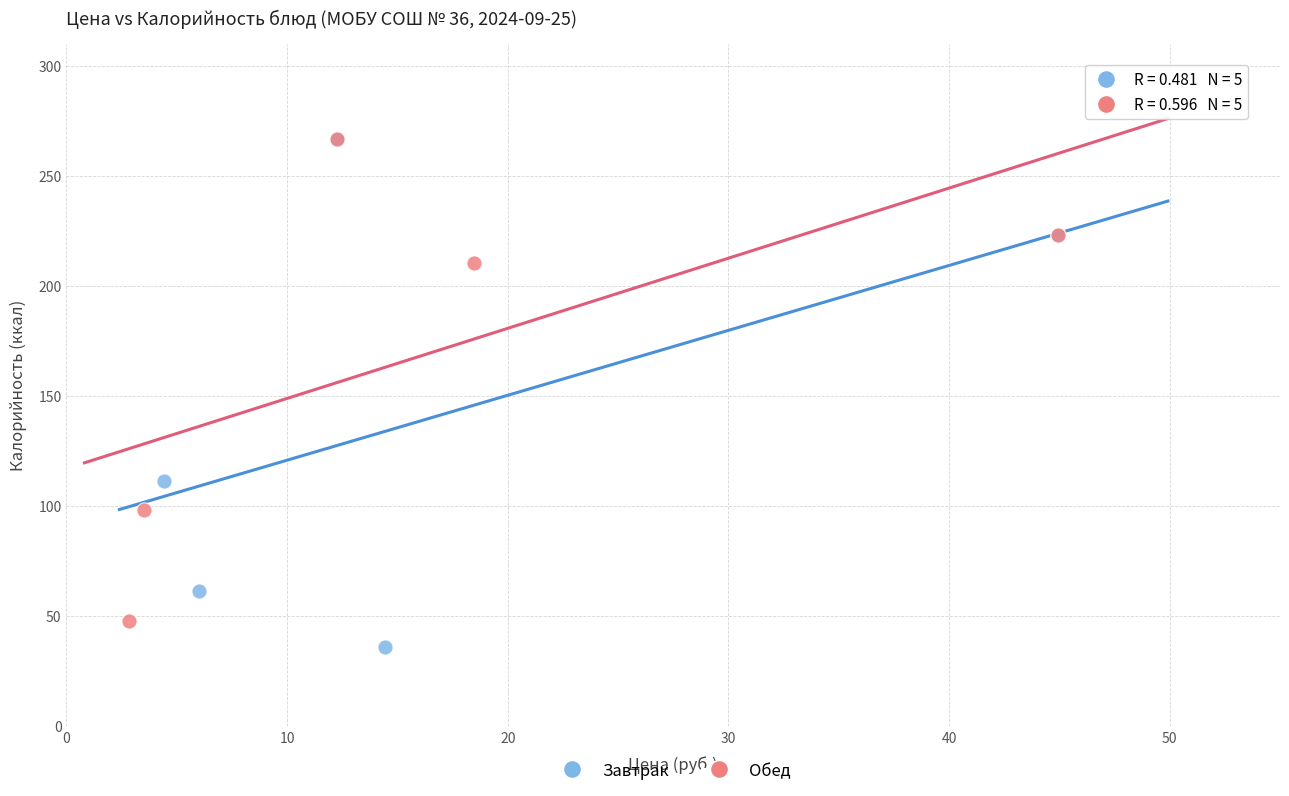

What are all the series names shown in the legend?

Завтрак, Обед